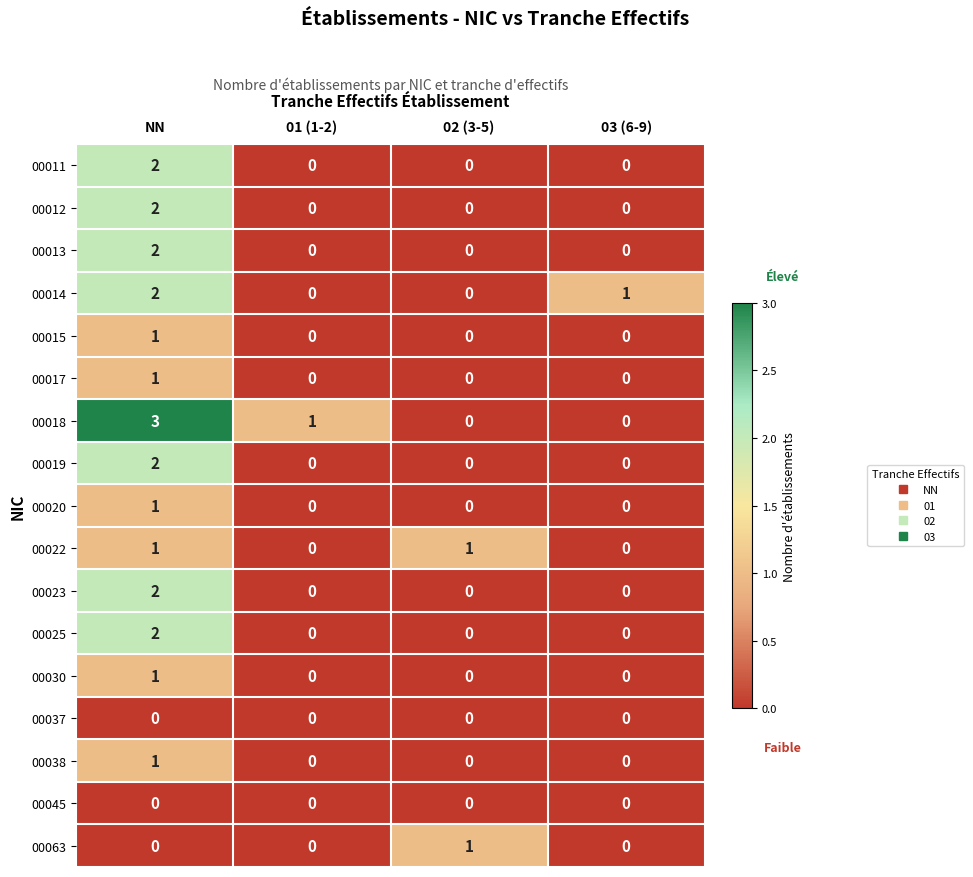

What is the spread (max minus min) of values at 03 (6-9)?

1